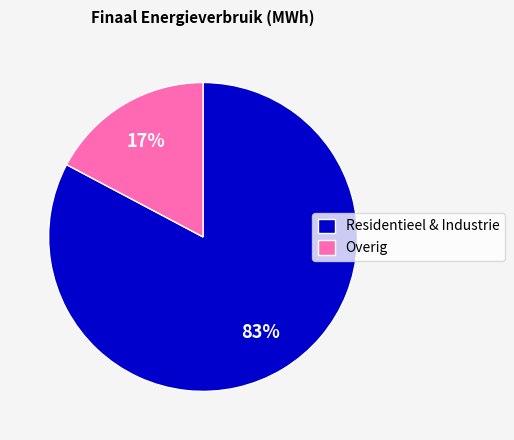

Between Residentieel & Industrie and Overig, which is larger?

Residentieel & Industrie